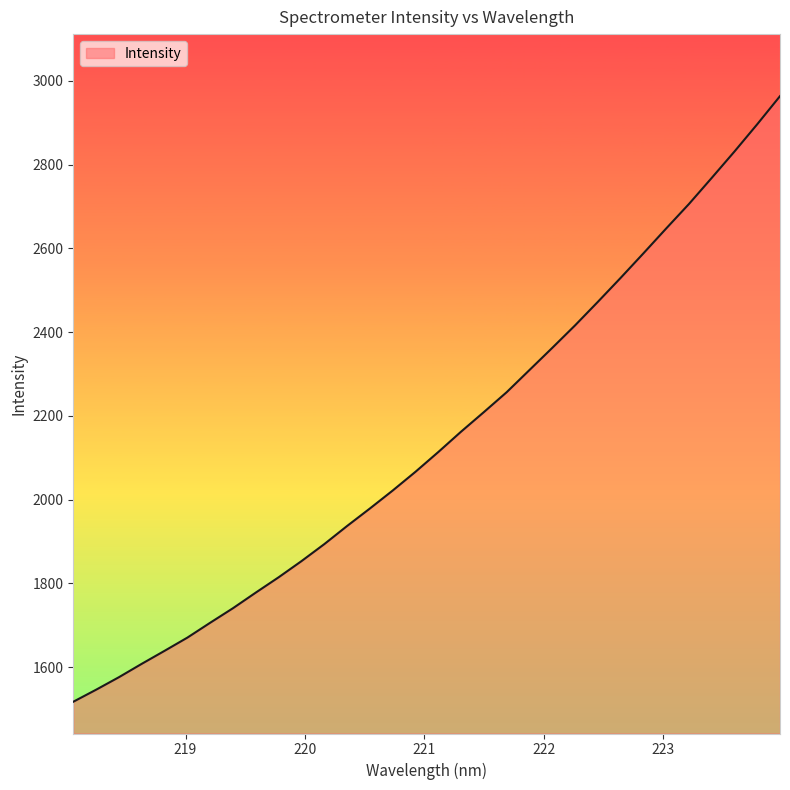

What is the minimum value shown in the chart?

1517.0